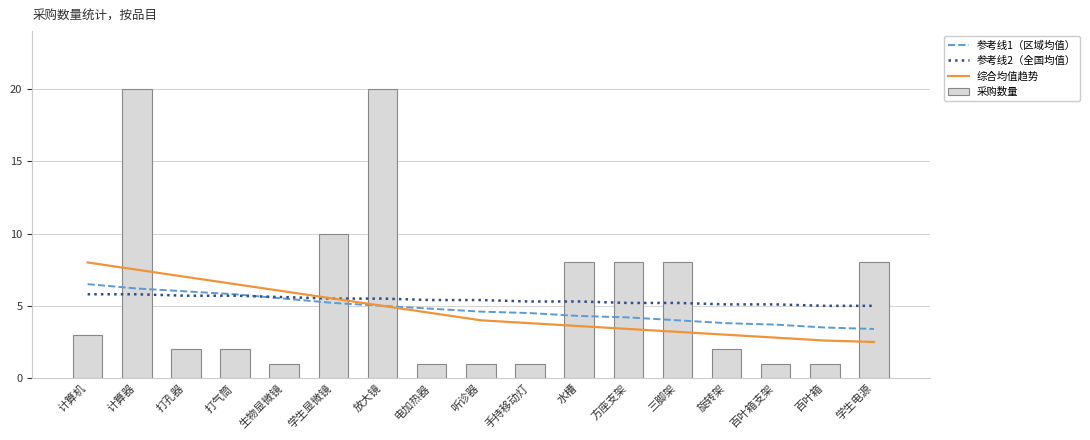

At which label does 参考线2（全国均值） reach its peak?

计算机